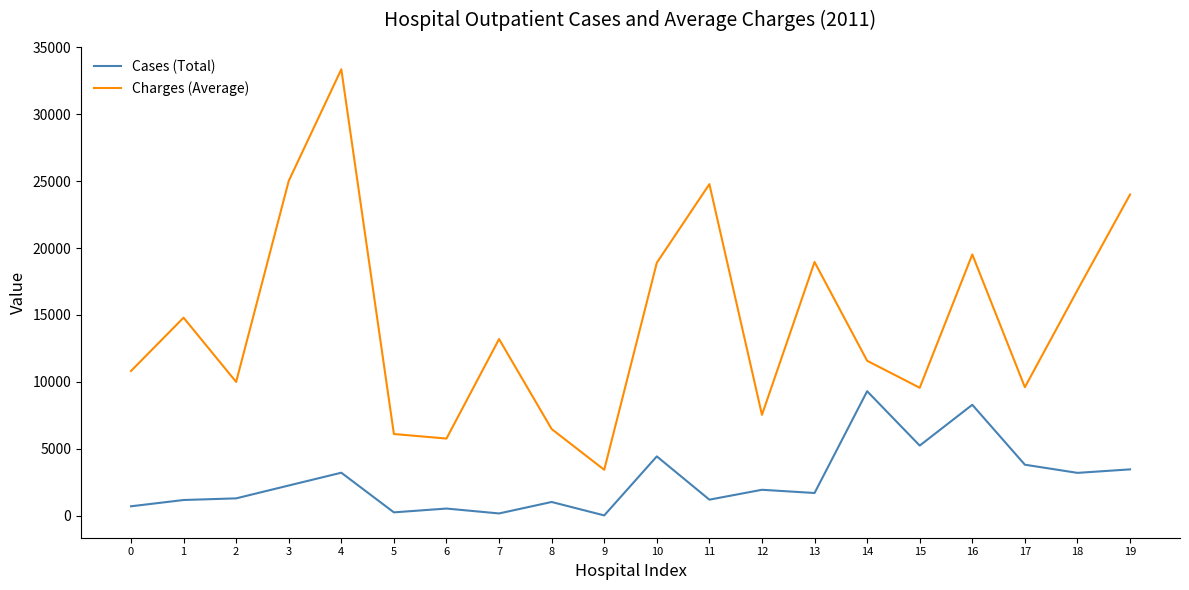

List the series in order of their peak value, lowest first.

Cases (Total), Charges (Average)